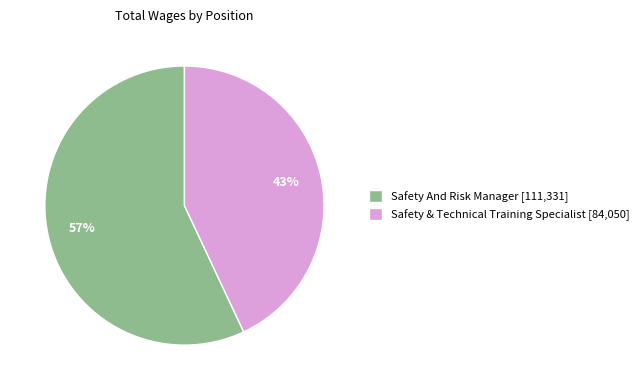

How many slices are in this pie chart?

2